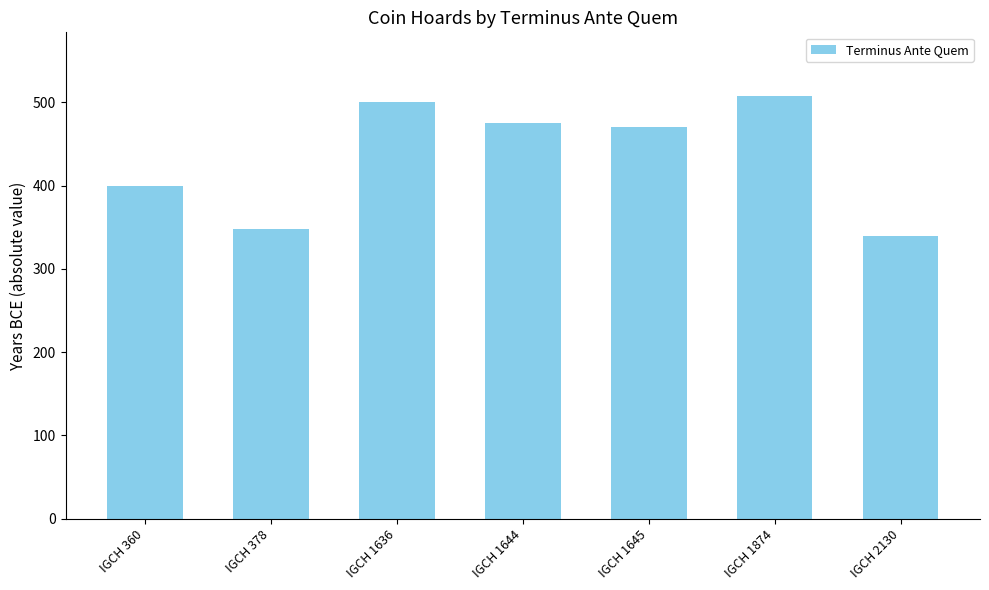

What is the sum of all values?

3041